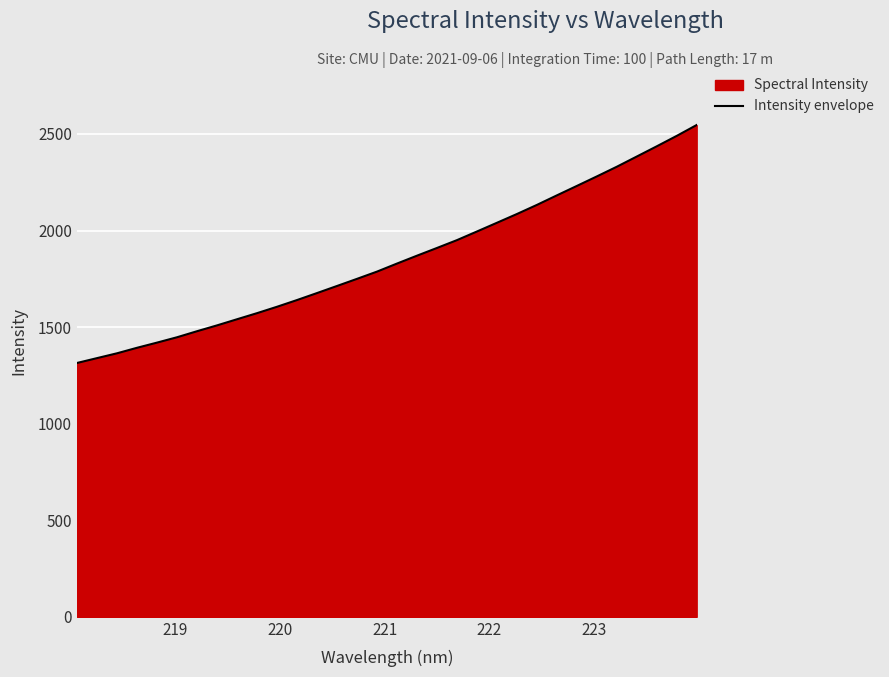

What is the difference between the maximum and minimum values?

1232.2